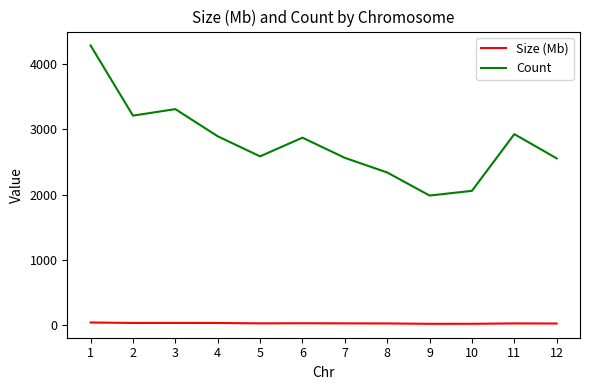

True or false: Size (Mb) and Count cross at least once.

False